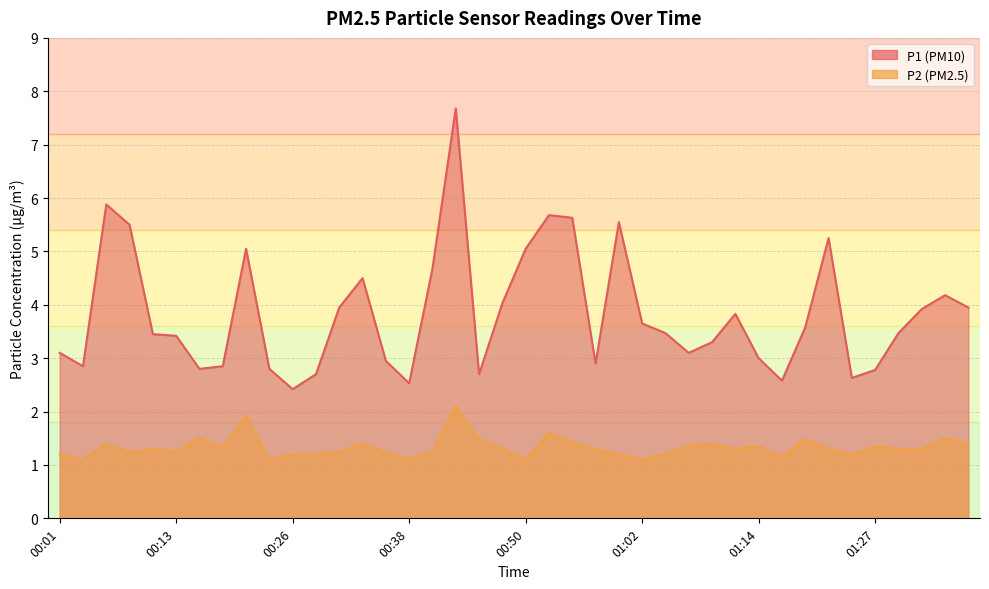

At which label is P2 closest to 1?

00:03